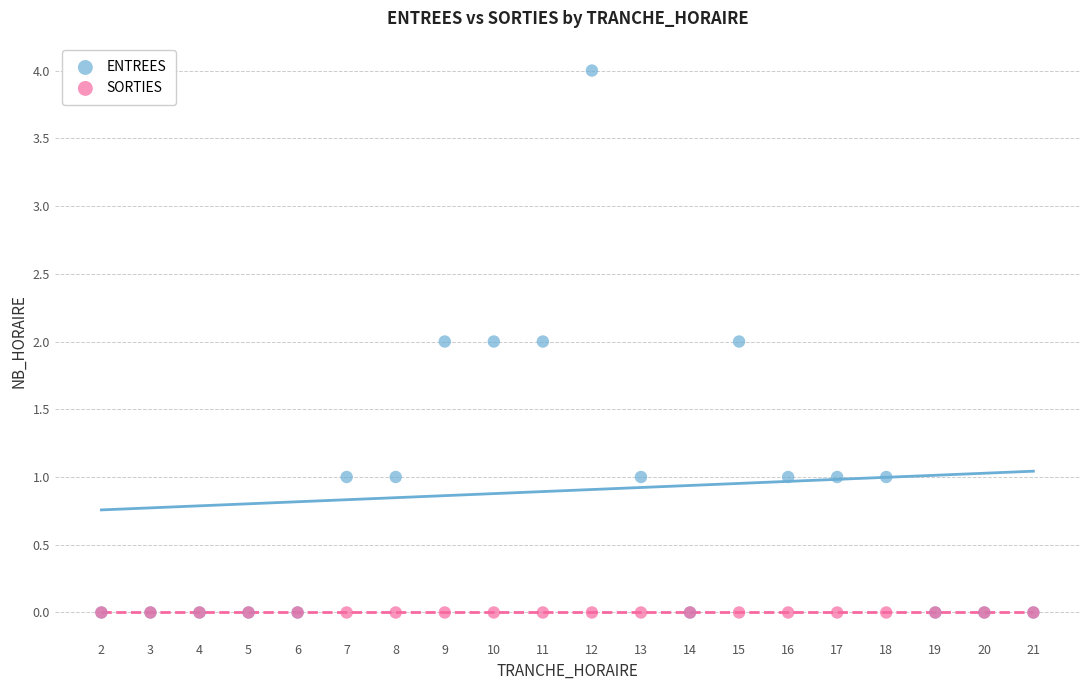

Which series reaches the maximum Y coordinate?

ENTREES